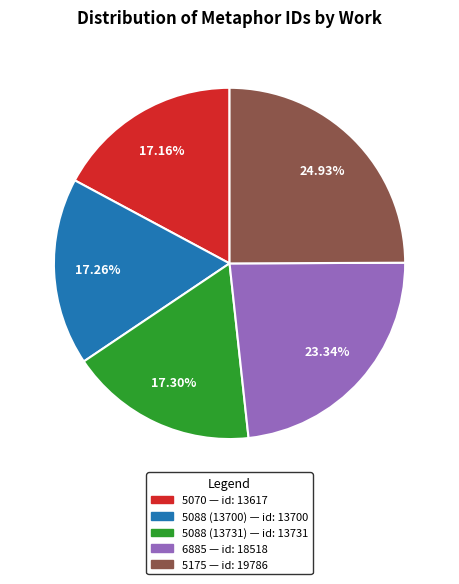

What is the total percentage of 5070 and 5088 (13731)?

34.5%